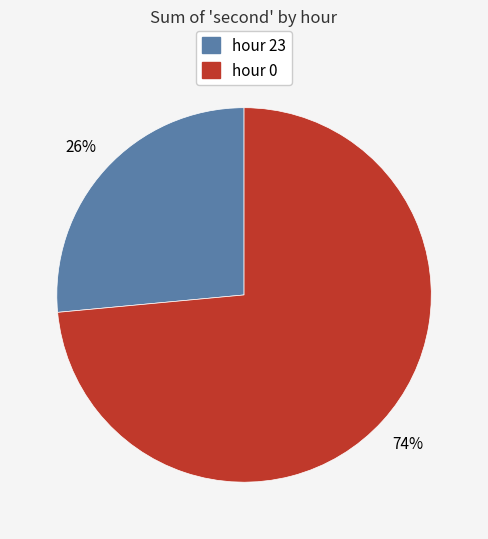

Is there any slice that represents more than half of the pie?

Yes